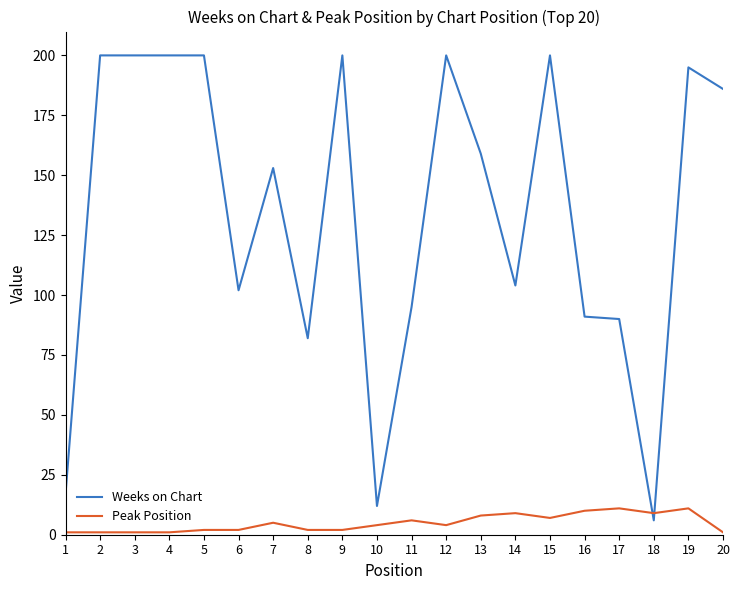

At 20, list the series in order from smallest to largest.

Peak Position, Weeks on Chart